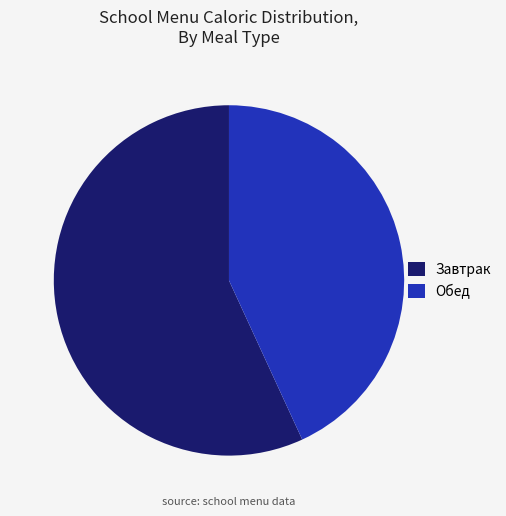

How many slices are in this pie chart?

2